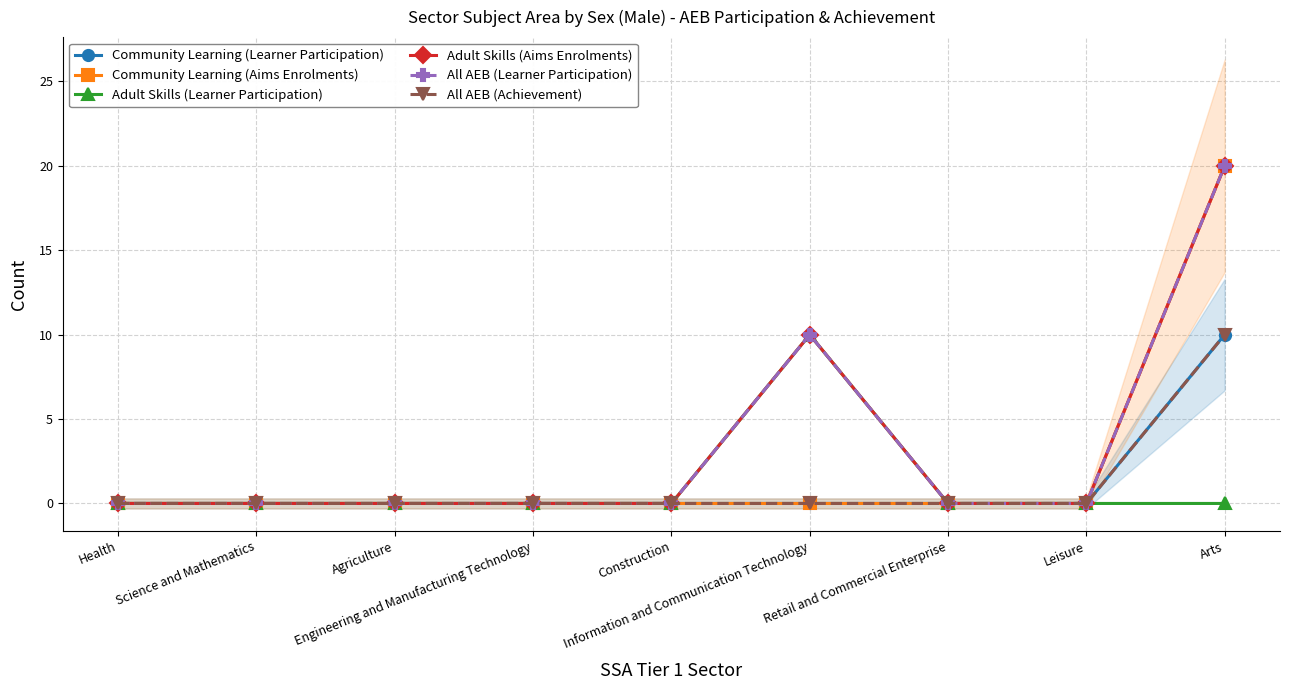

What is the label of the 8th point from the right?

Science and Mathematics